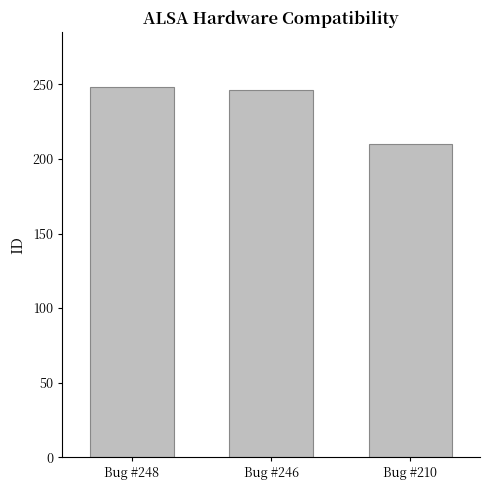

What is the smallest value displayed?

210